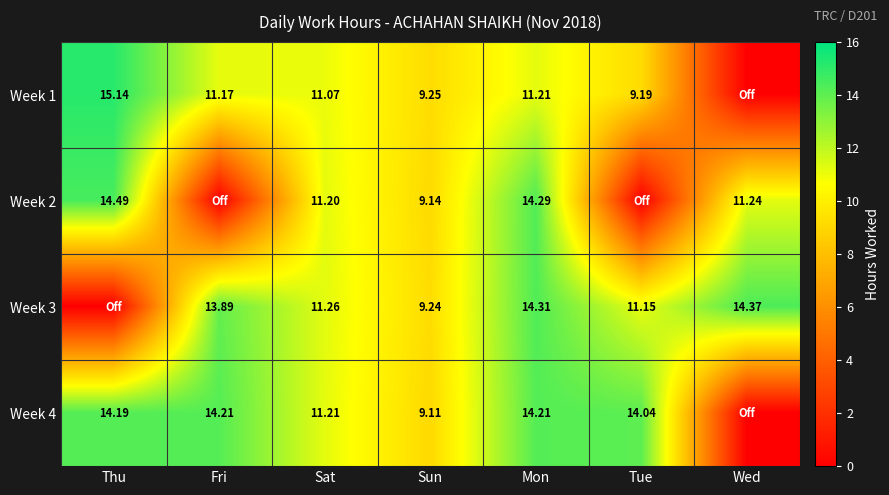

What is the spread (max minus min) of values at Thu?

15.1